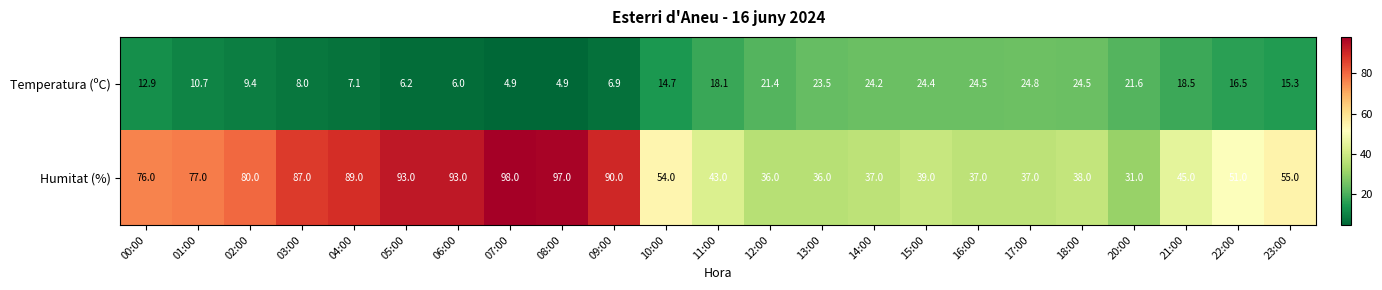

Which series has the largest range (max minus min)?

Humitat (%)